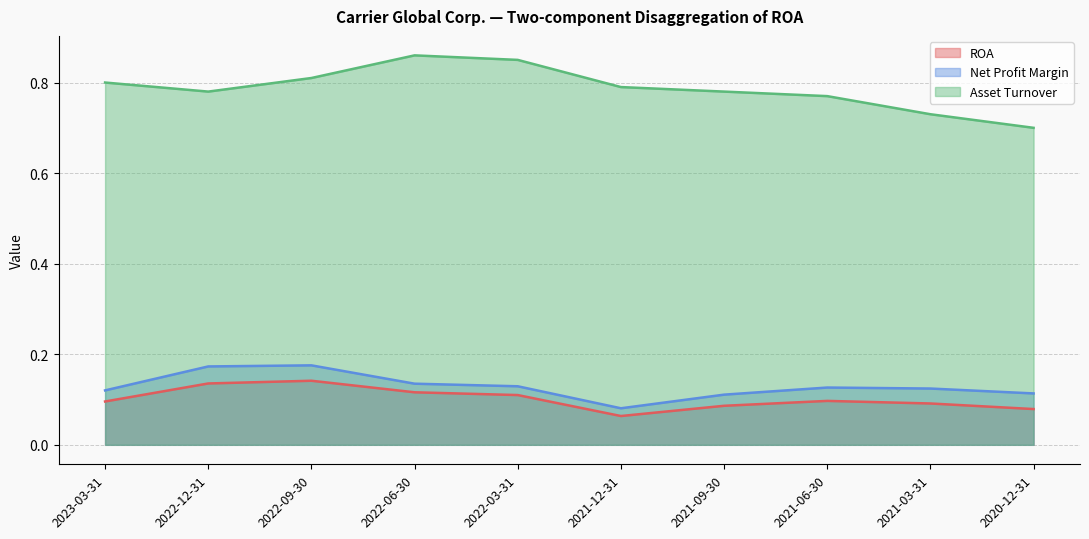

The value of ROA at 2021-12-31 is 0.0. True or false?

False